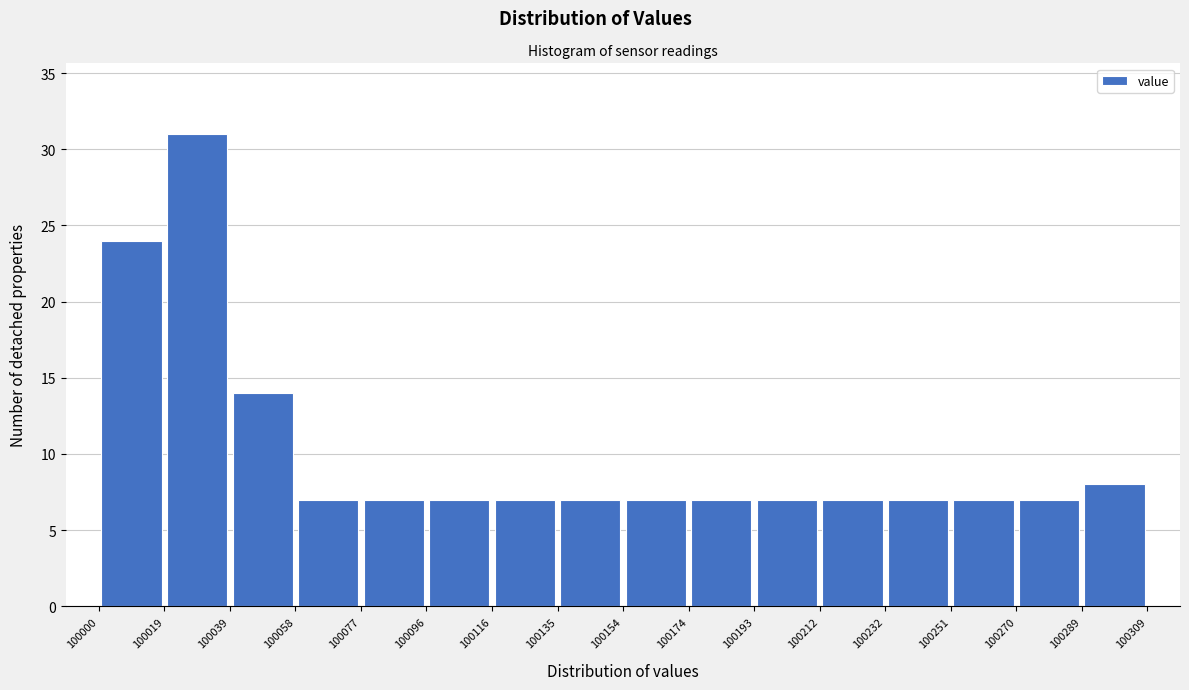

Reading left to right, transcribe this chart: for each bar, give the range it covers on the x-axis and its height. The values are not printed on the chart, so give them approximately, as read against the axis.

100000 to 100019: 24
100019 to 100039: 31
100039 to 100058: 14
100058 to 100077: 7
100077 to 100096: 7
100096 to 100116: 7
100116 to 100135: 7
100135 to 100154: 7
100154 to 100174: 7
100174 to 100193: 7
100193 to 100212: 7
100212 to 100232: 7
100232 to 100251: 7
100251 to 100270: 7
100270 to 100289: 7
100289 to 100309: 8